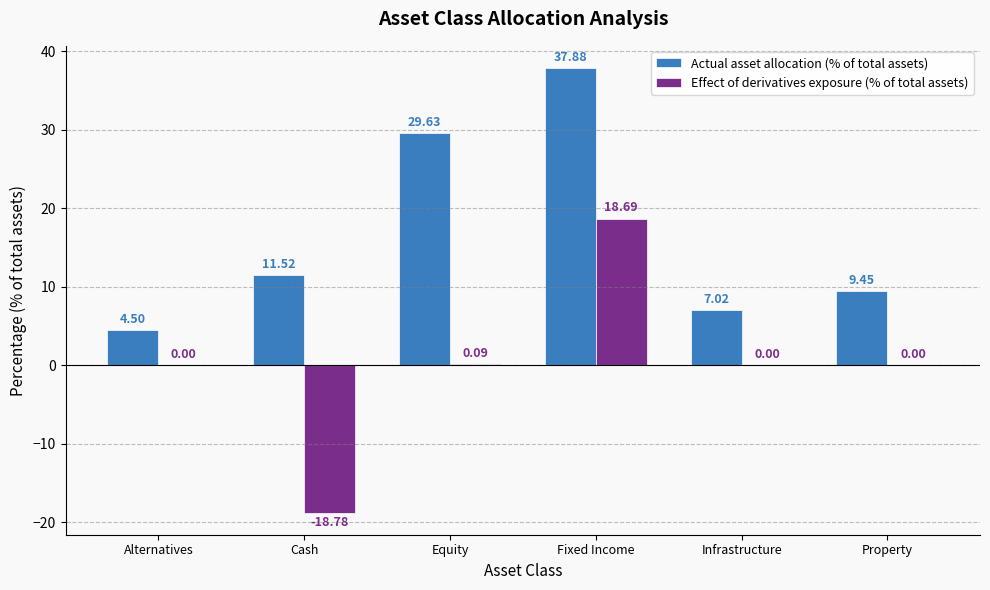

Which series has the largest total across all categories?

Actual asset allocation (% of total assets)